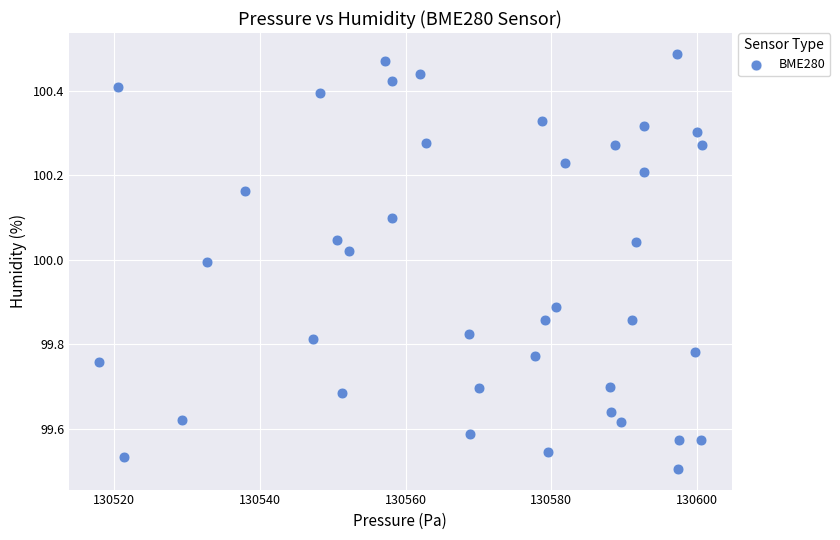

What is the range of Y values (max minus min)?

1.0